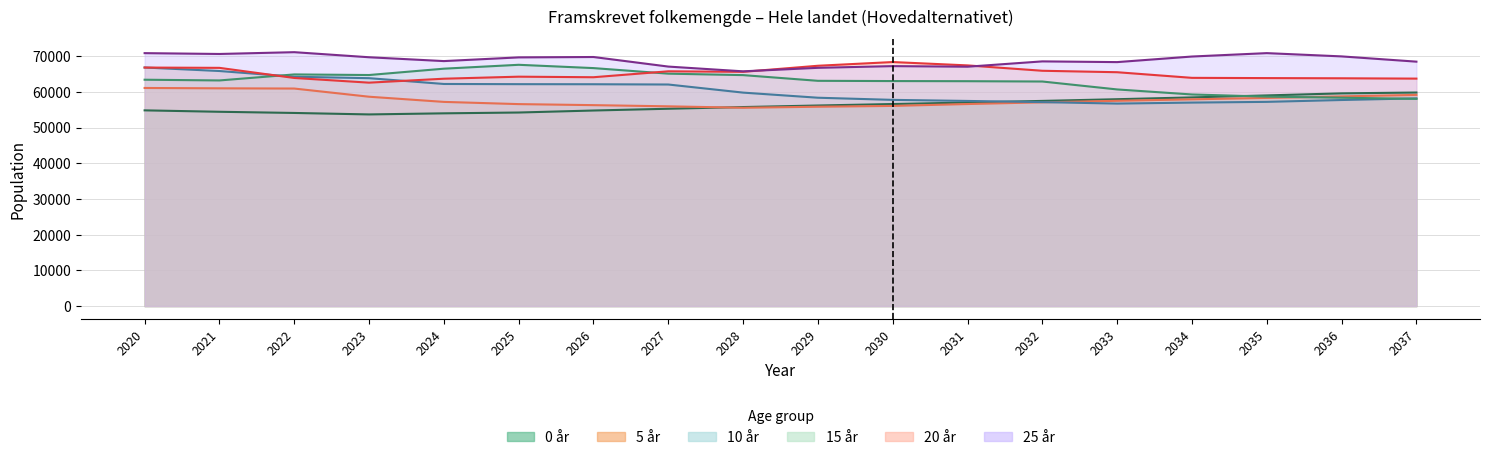

What is the difference between the highest and lowest values at 2023?

16014